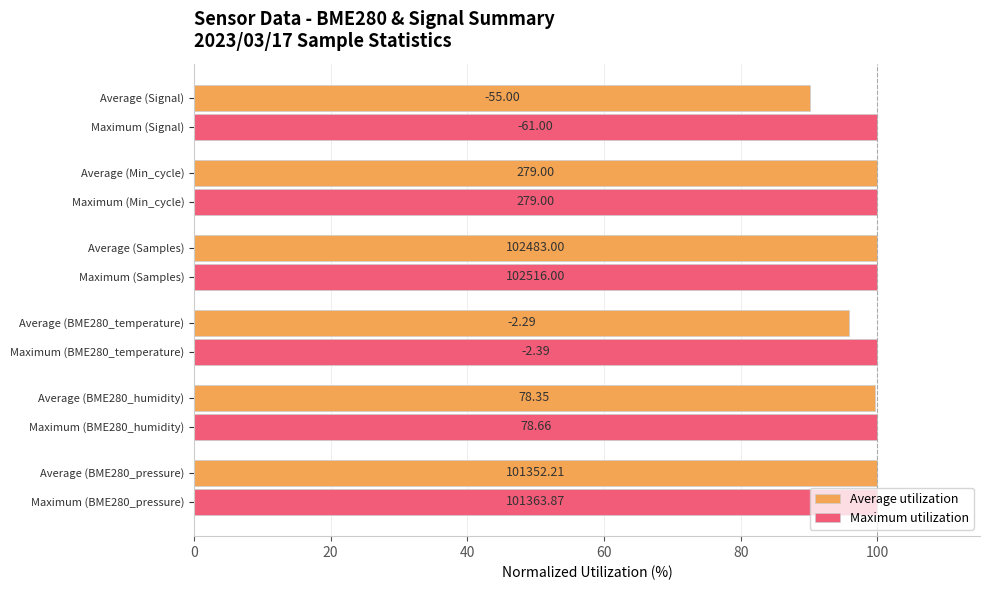

What are all the series names shown in the legend?

Average utilization, Maximum utilization